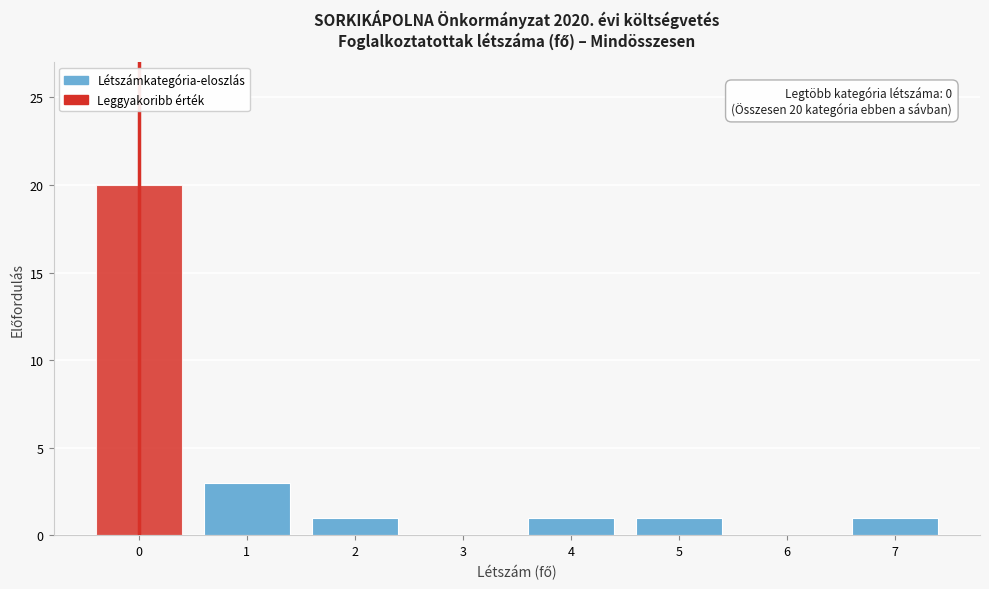

Over which range of the x-axis is the bar tallest?

-0.5 to 0.5